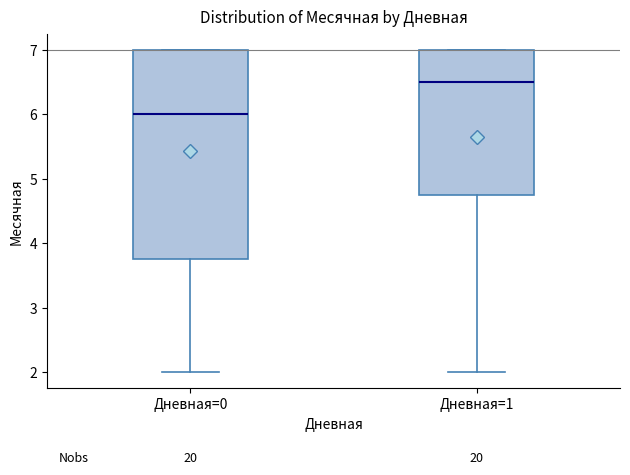

Reading left to right, read every box against the y-axis: the position of its median line, the range the box covers, and the ends of its whiskers. The values are not printed on the chart, so give them approximately, as read against the axis.

Дневная=0: median 6.0, box 3.8 to 7.0, whiskers 2.0 to 7.0
Дневная=1: median 6.5, box 4.8 to 7.0, whiskers 2.0 to 7.0